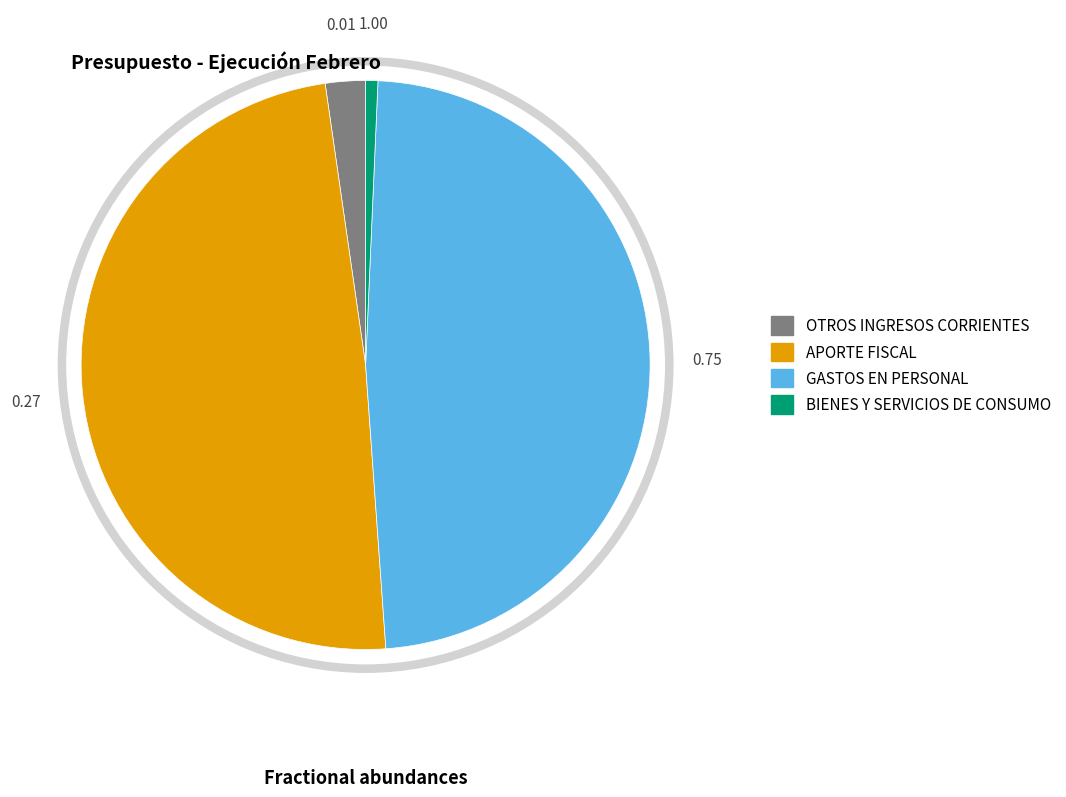

What percentage do OTROS INGRESOS CORRIENTES and APORTE FISCAL together represent?

51.1%